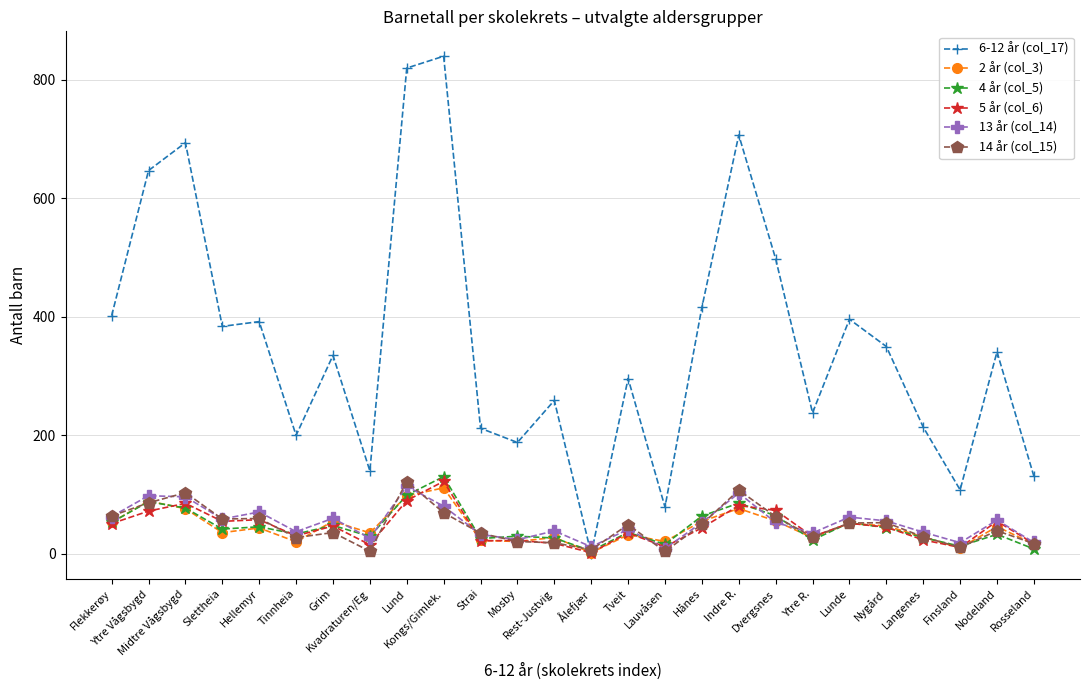

What is the maximum value shown in the chart?

840.0